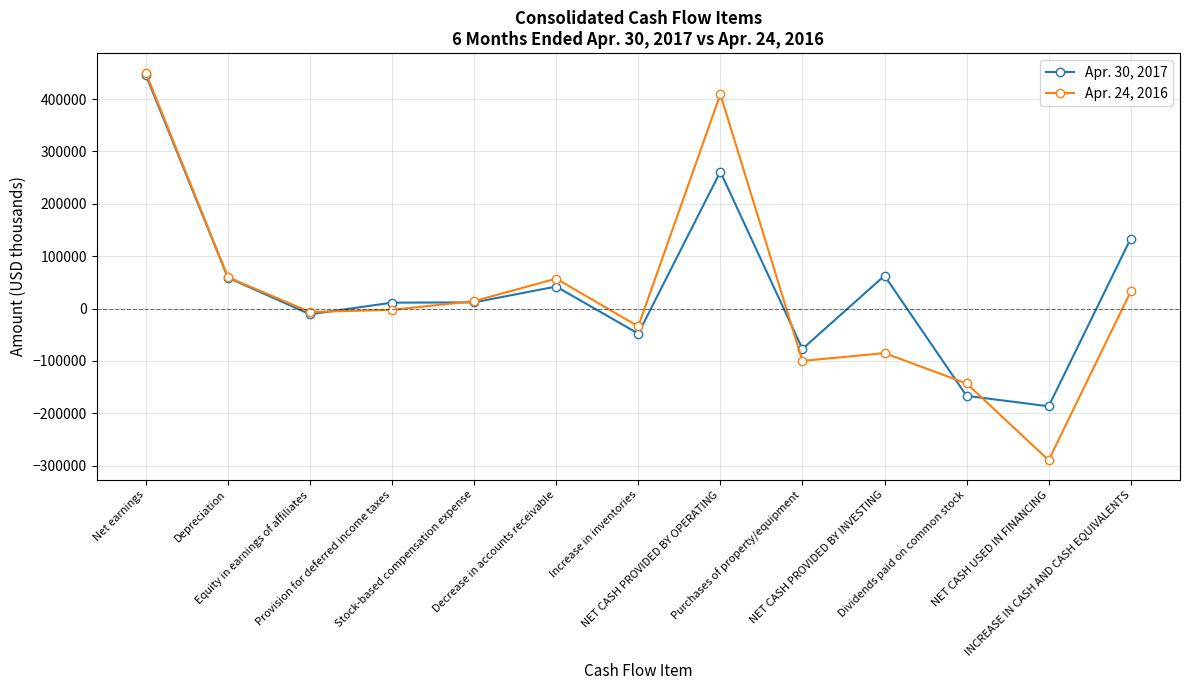

What is the label of the 9th point from the right?

Stock-based compensation expense